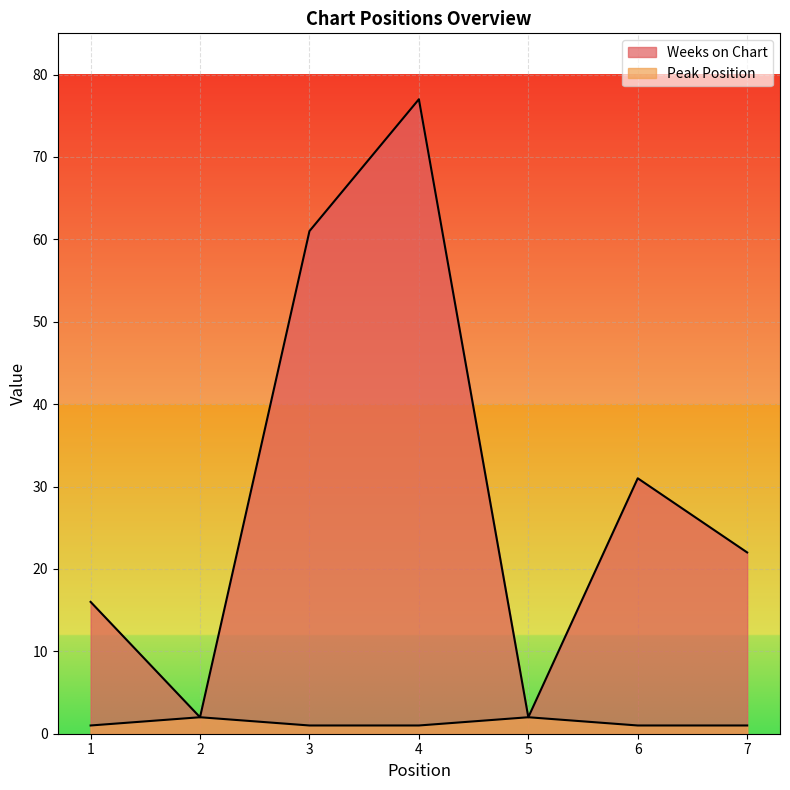

Which label corresponds to the smallest value in the chart?

1